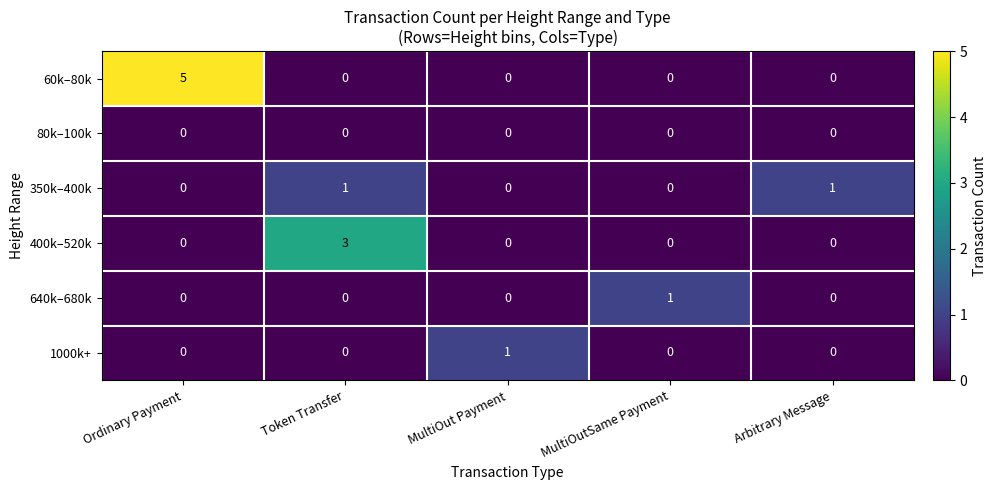

Is it true that 400k–520k equals 2 at MultiOut Payment?

False